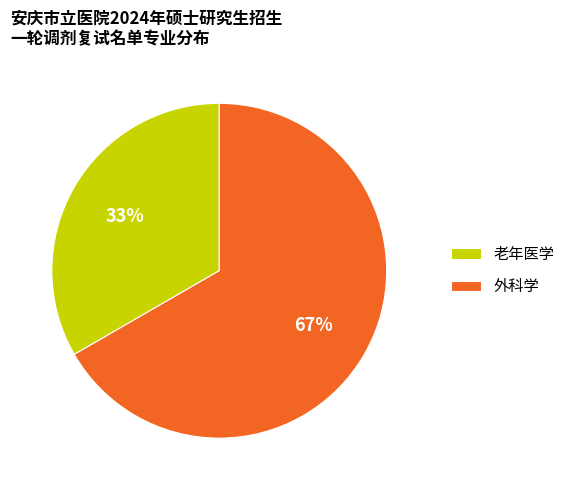

True or false: 外科学 accounts for 79% of the total.

False